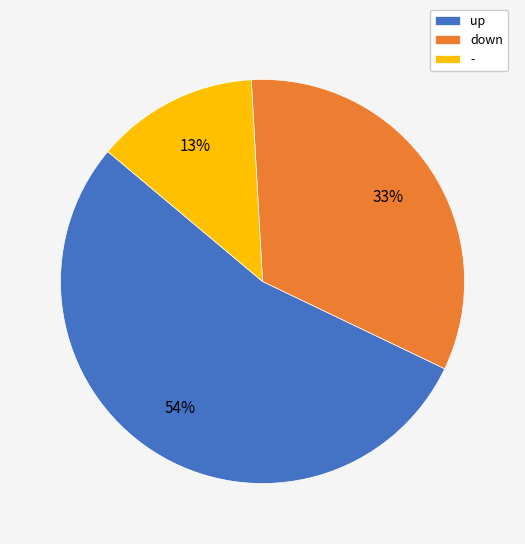

How many slices are in this pie chart?

3